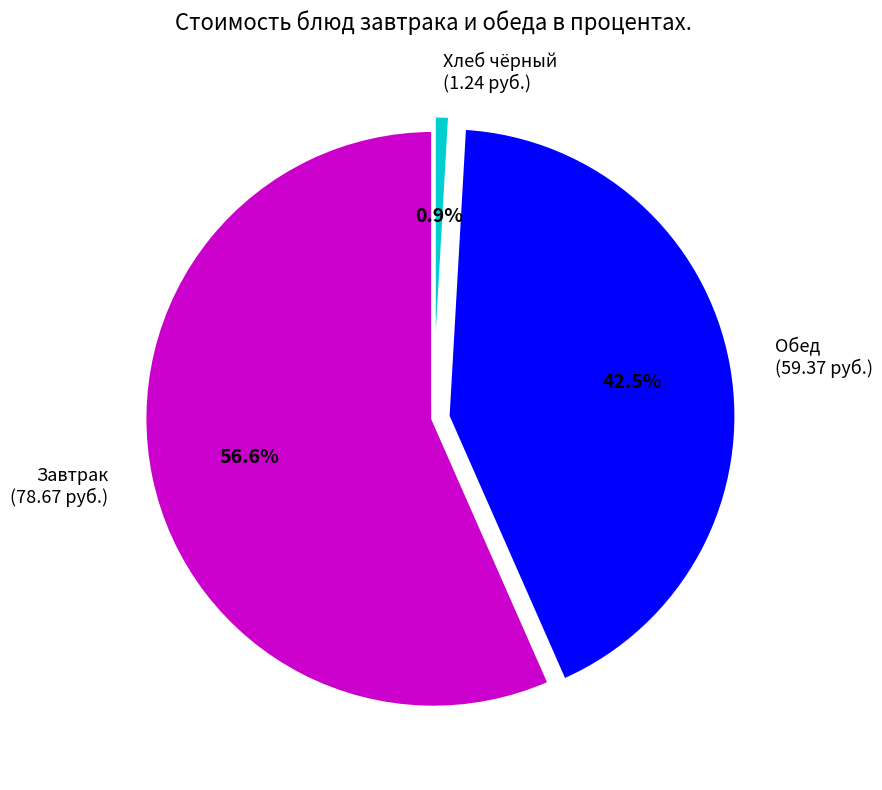

Which category has the smallest portion of the pie?

Хлеб чёрный (1.24 руб.)